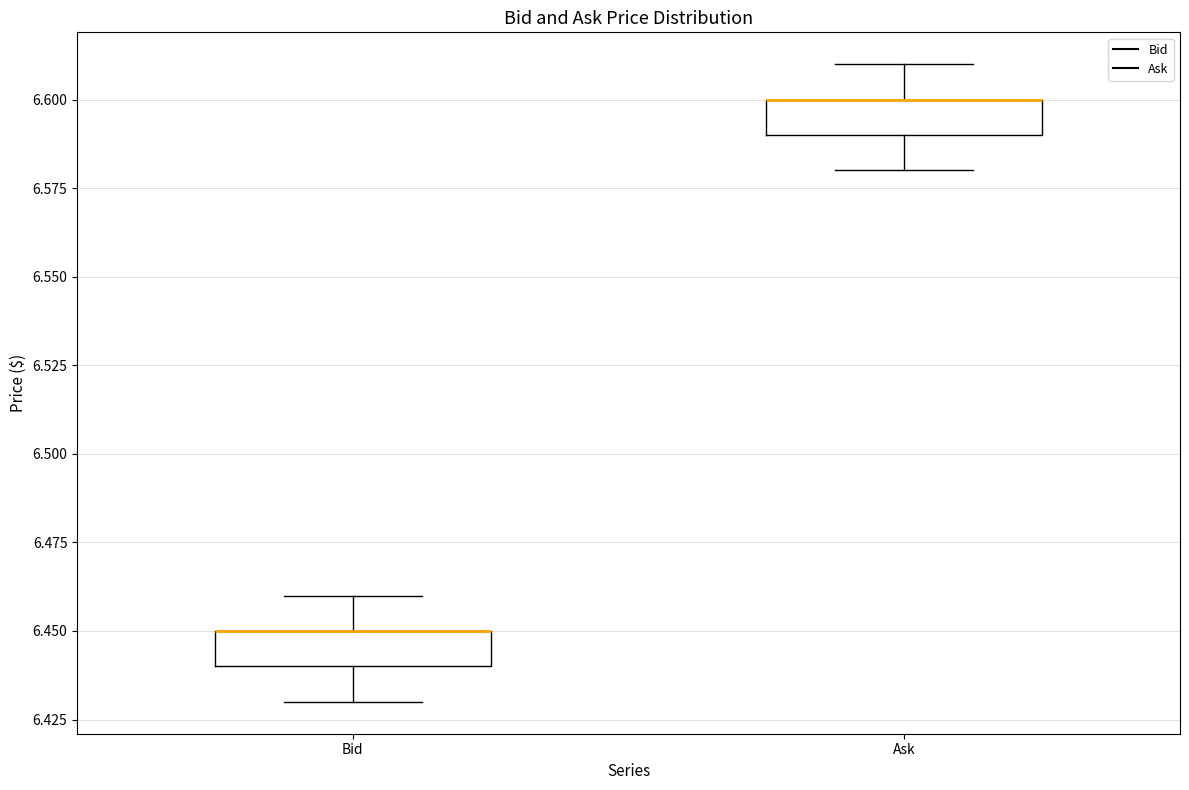

Where does the upper whisker of the box for Ask end on the y-axis? The values are not printed on the chart, so give them approximately, as read against the axis.

6.61